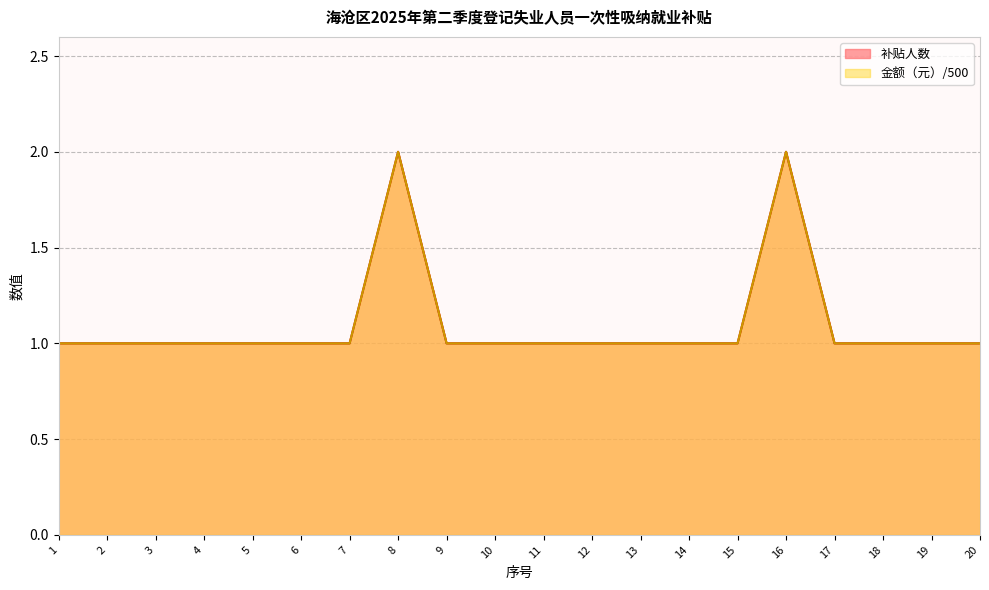

True or false: 补贴人数 and 金额（元） intersect in this chart.

False